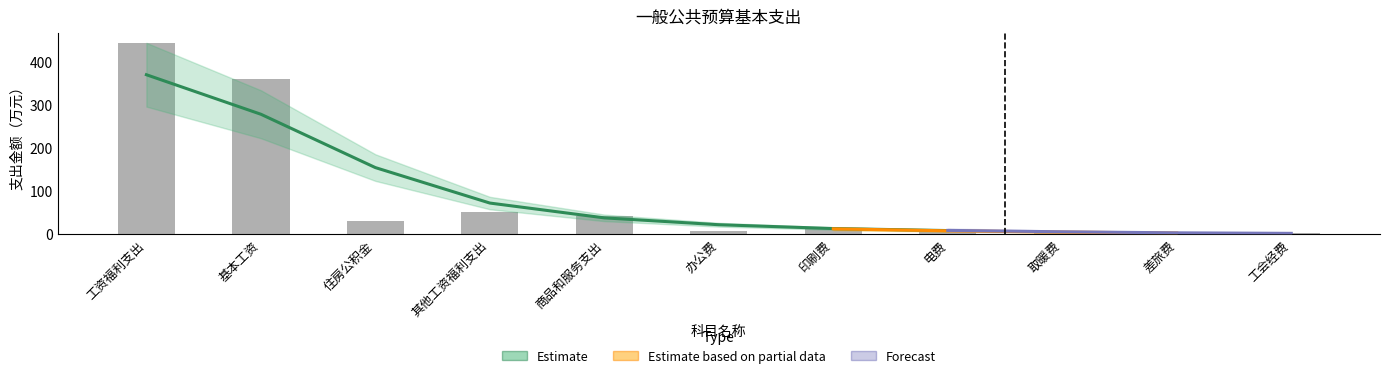

What is the value of the Estimate bar at the 5th from the left?

42.0